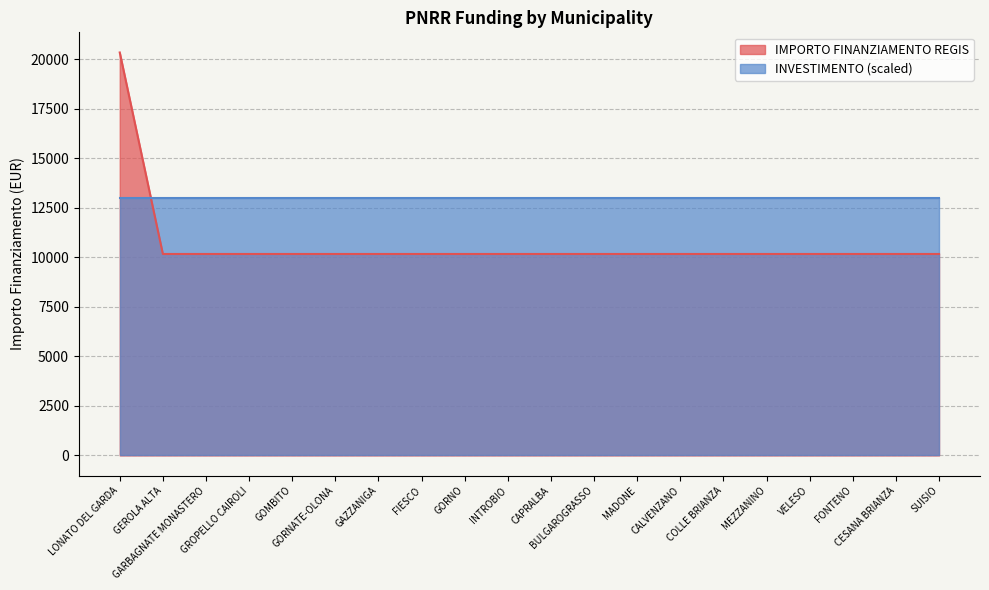

Reading left to right, list all the values displayed in this chart.

20344	10172	10172	10172	10172	10172	10172	10172	10172	10172	10172	10172	10172	10172	10172	10172	10172	10172	10172	10172